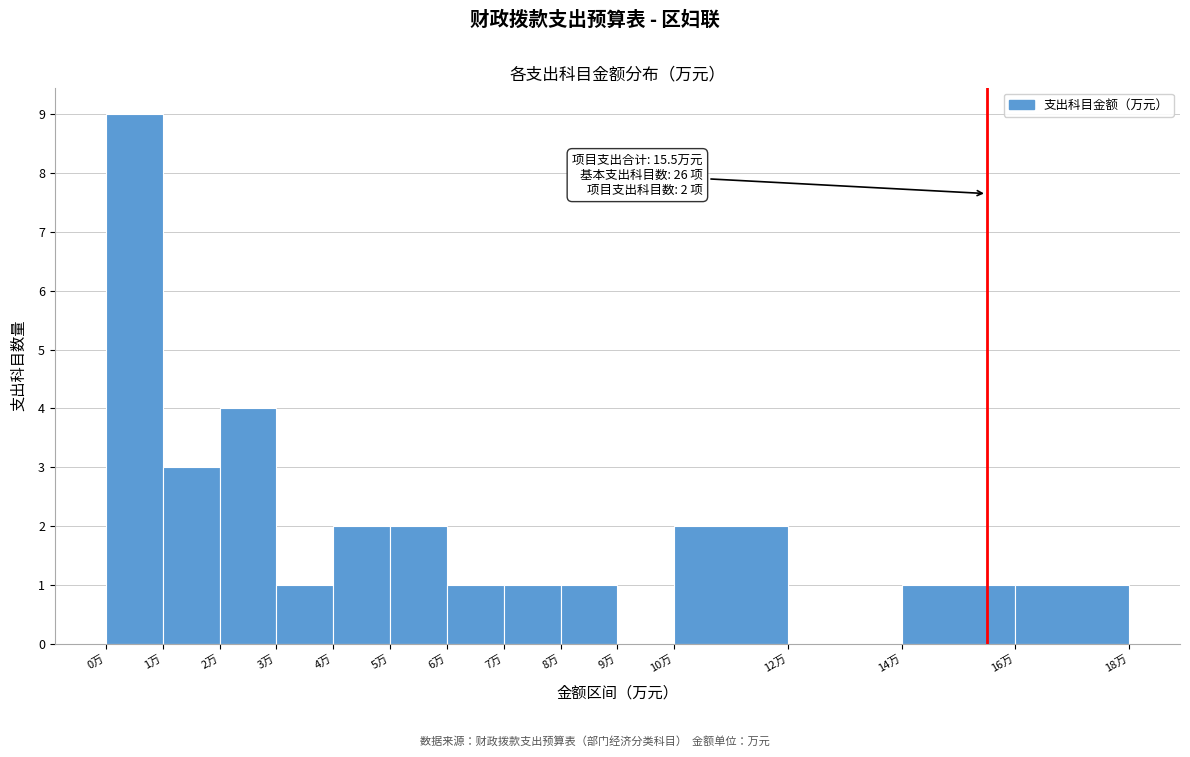

Which range on the x-axis has the tallest bar?

0 to 1